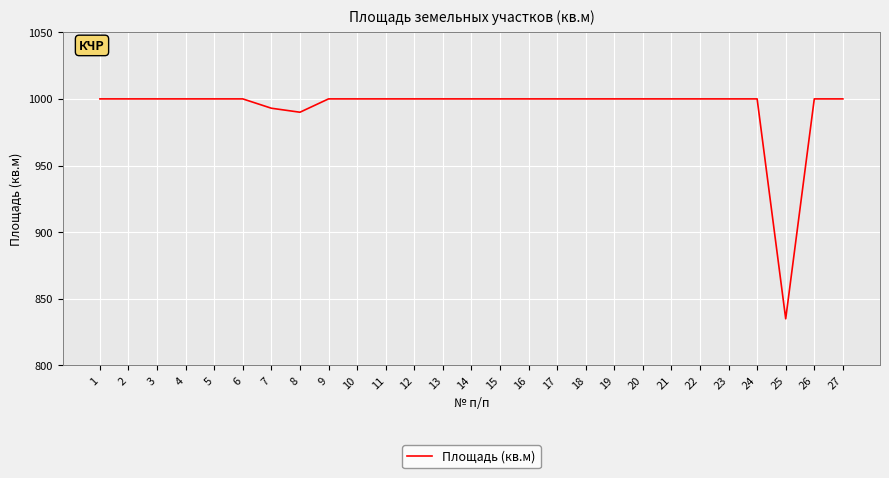

Which has a higher value, 10 or 7?

10